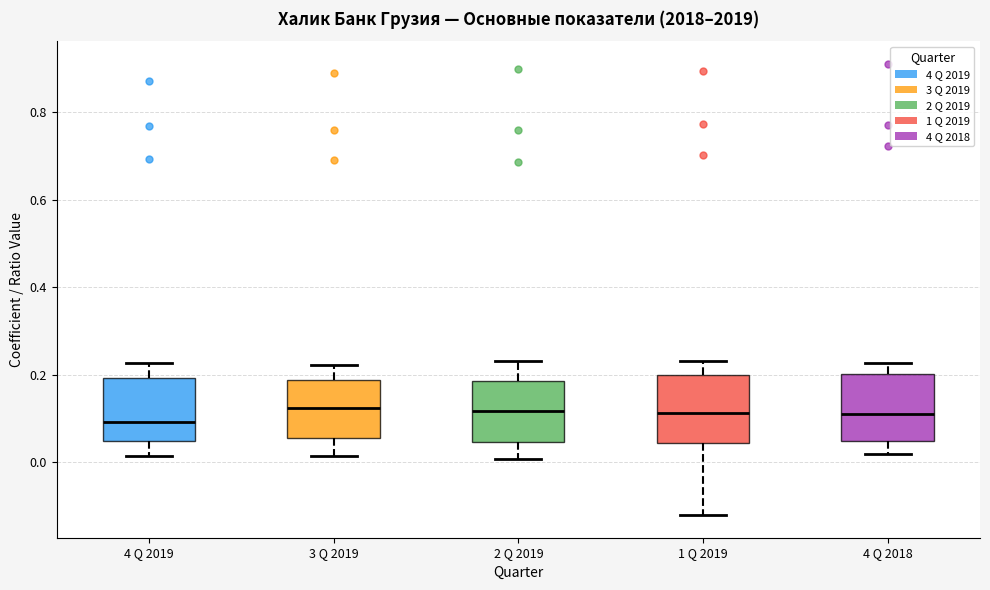

Reading left to right, read every box against the y-axis: the position of its median line, the range the box covers, and the ends of its whiskers. The values are not printed on the chart, so give them approximately, as read against the axis.

4 Q 2019: median 0.10, box 0.04 to 0.20, whiskers 0.02 to 0.22
3 Q 2019: median 0.12, box 0.06 to 0.18, whiskers 0.02 to 0.22
2 Q 2019: median 0.12, box 0.04 to 0.18, whiskers 0.00 to 0.24
1 Q 2019: median 0.12, box 0.04 to 0.20, whiskers -0.12 to 0.24
4 Q 2018: median 0.12, box 0.04 to 0.20, whiskers 0.02 to 0.22